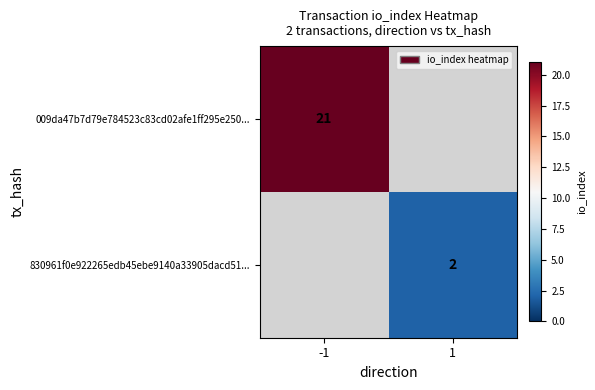

Is the value of 830961f0e922265edb45ebe9140a33905dacd51... at 1 greater than the value of 009da47b7d79e784523c83cd02afe1ff295e250... at -1?

No